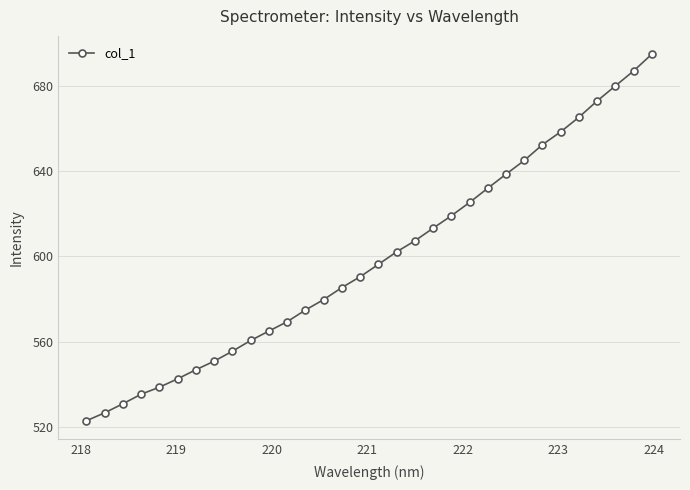

Reading right to left, extract all data points from this chart.

694.8	686.9	679.9	672.9	665.2	658.4	652.4	645.0	638.6	632.0	625.3	619.1	613.3	607.3	602.2	596.3	590.5	585.4	579.8	574.9	569.4	565.1	560.6	555.6	550.9	546.9	542.7	538.7	535.5	531.0	526.7	523.0